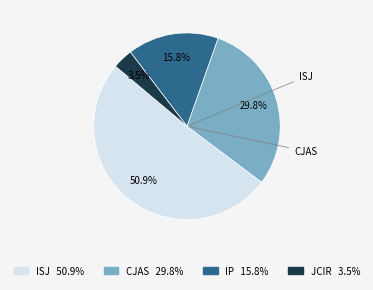

Is there a majority slice in this chart?

Yes